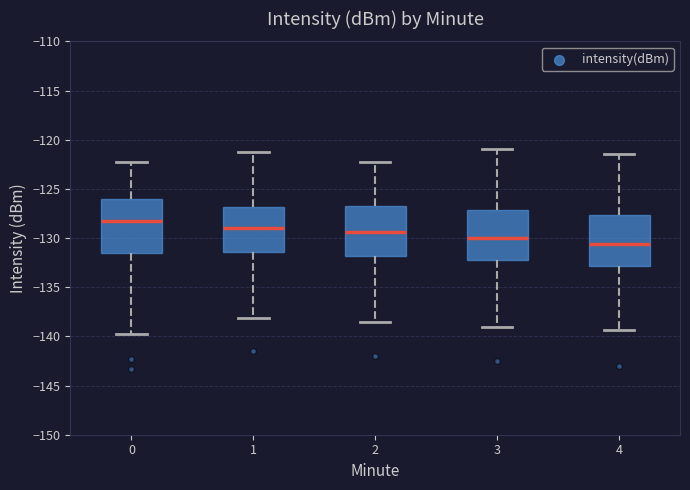

Where does the lower whisker of the box at x = 4 end on the y-axis? The values are not printed on the chart, so give them approximately, as read against the axis.

-139.5